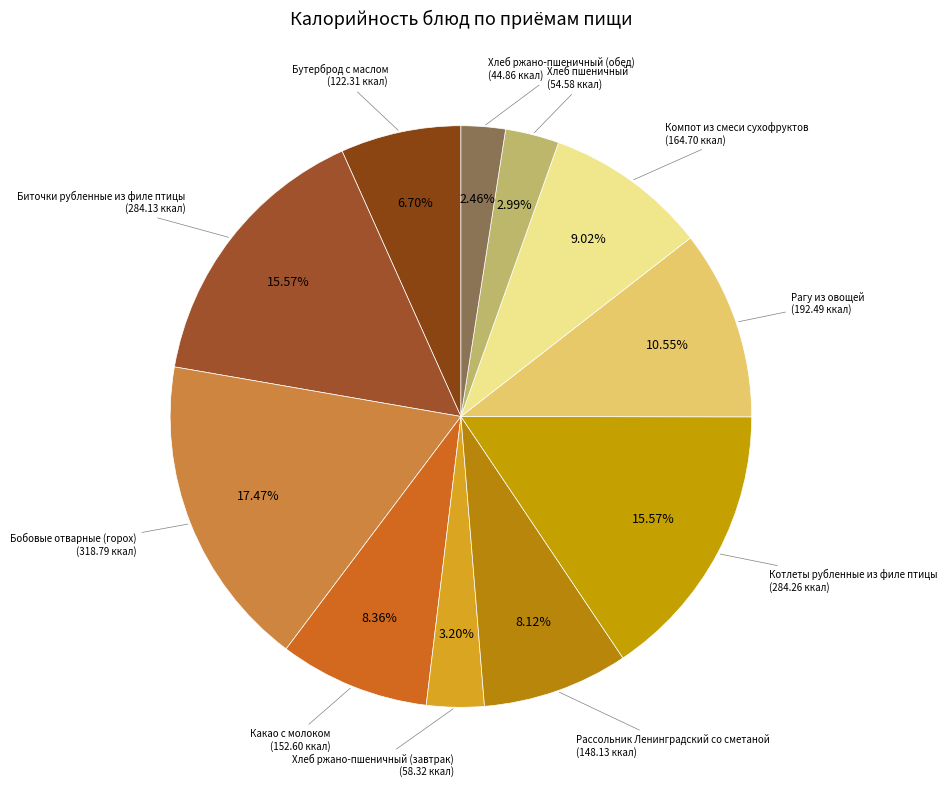

How many slices are in this pie chart?

11